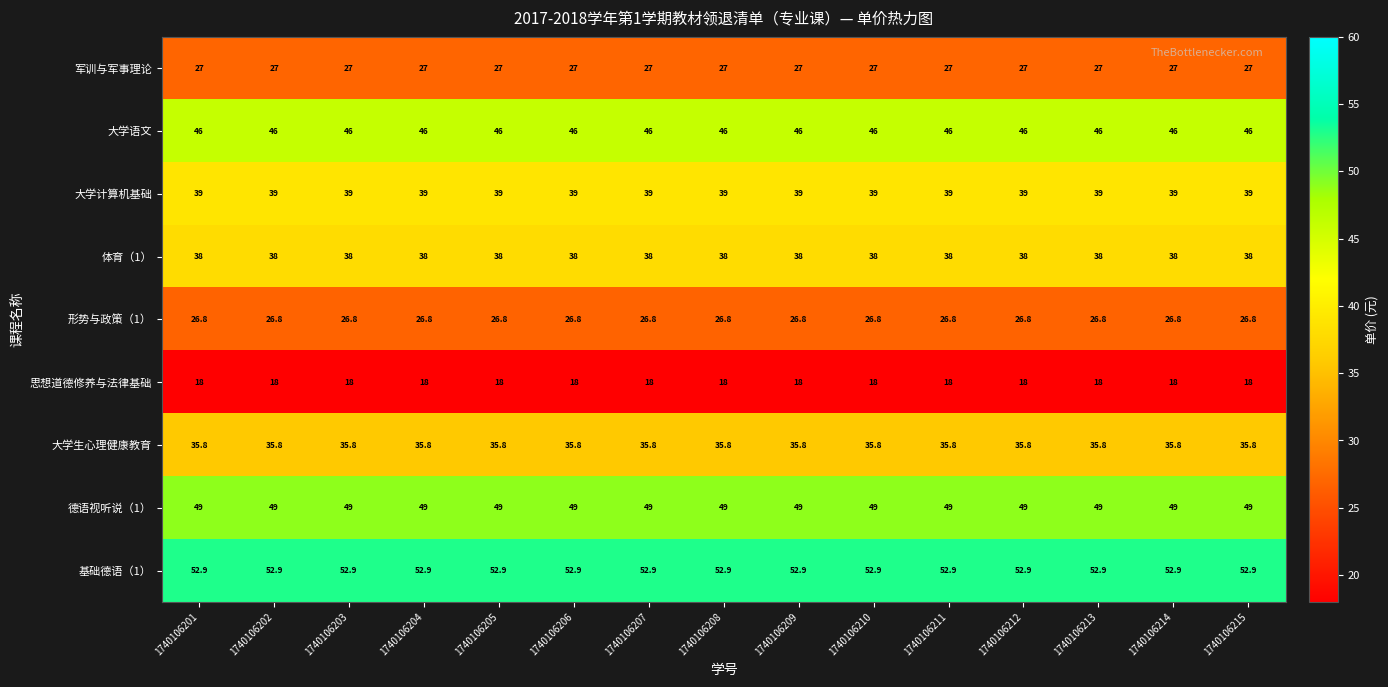

What is the minimum value for 体育（1）?

38.0